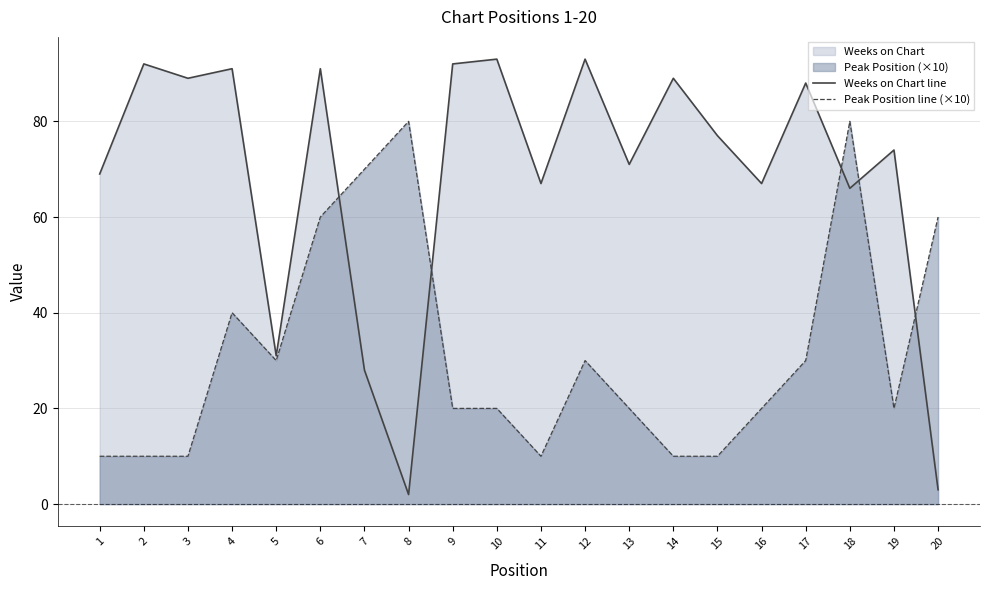

Reading left to right, list all the values displayed in this chart.

Weeks on Chart line: 69	92	89	91	31	91	28	2	92	93	67	93	71	89	77	67	88	66	74	3
Peak Position line (×10): 10	10	10	40	30	60	70	80	20	20	10	30	20	10	10	20	30	80	20	60